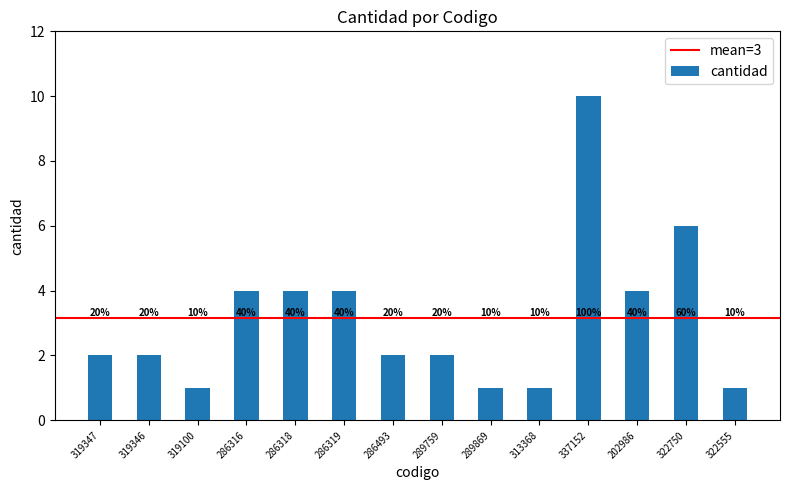

How many bars are there in total?

14